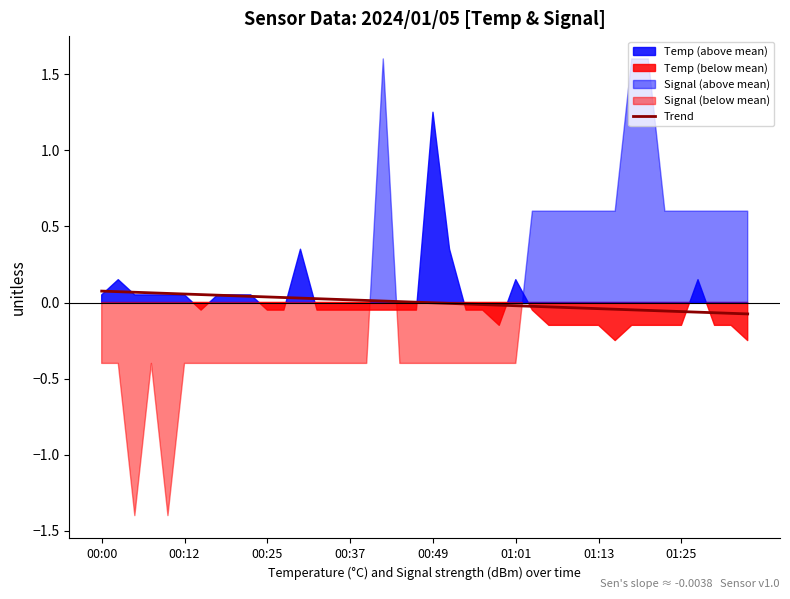

What position from the left is 9?

10